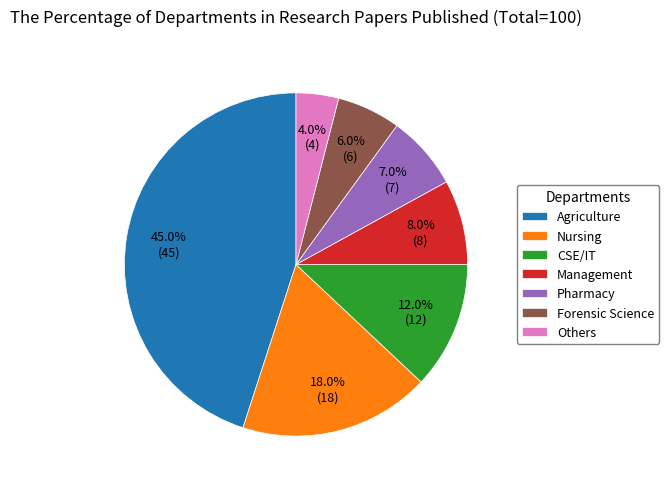

What percentage is NOT represented by Pharmacy?

93.0%